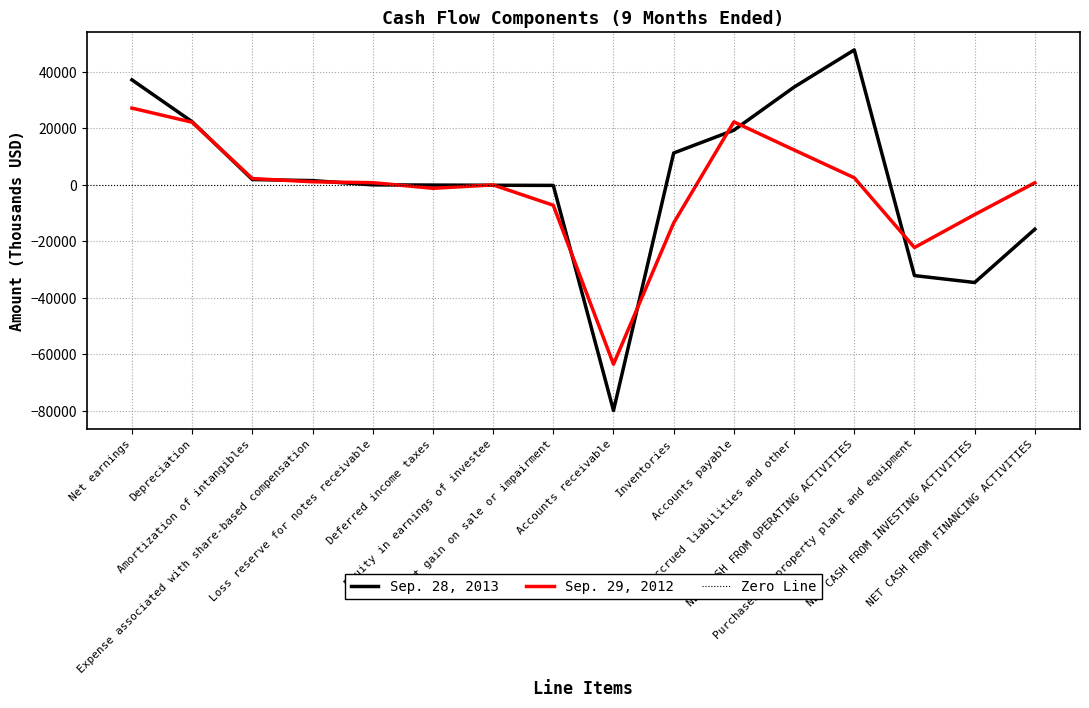

At which category is the sum across all series the highest?

Net earnings